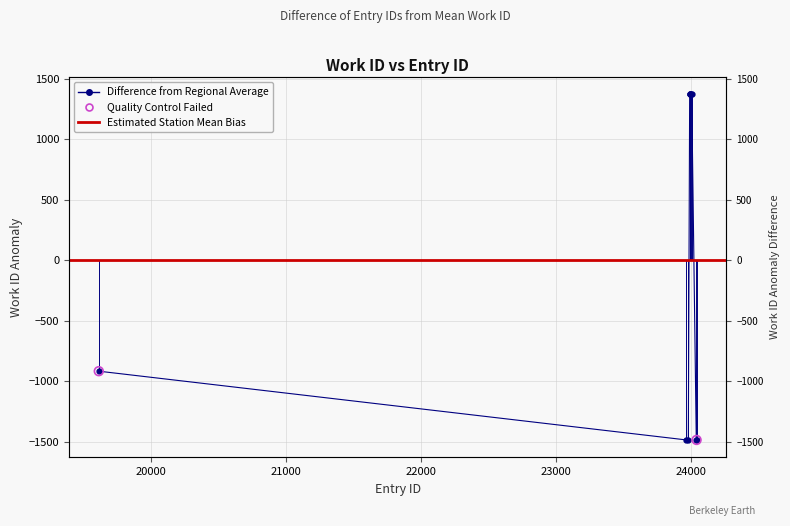

Between 24040 and 23981, which is larger?

24040